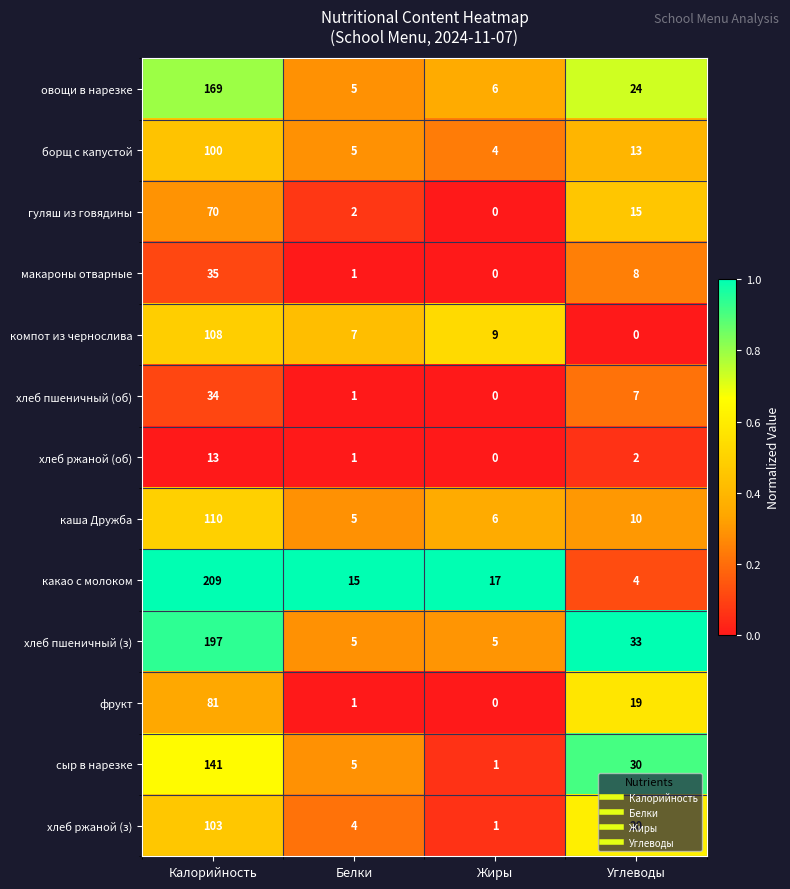

Rank the series at Калорийность from lowest to highest value.

хлеб ржаной (об), хлеб пшеничный (об), макароны отварные, гуляш из говядины, фрукт, борщ с капустой, хлеб ржаной (з), компот из чернослива, каша Дружба, сыр в нарезке, овощи в нарезке, хлеб пшеничный (з), какао с молоком